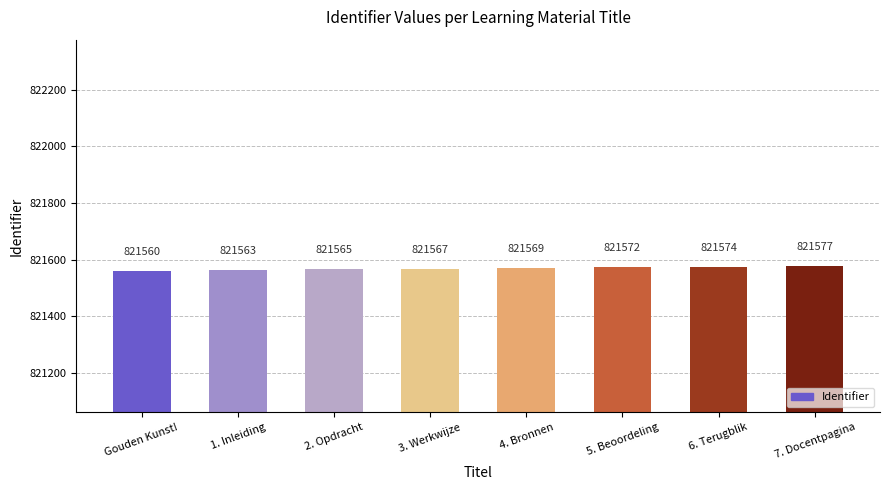

What is the change in value from 3. Werkwijze to 4. Bronnen?

+2